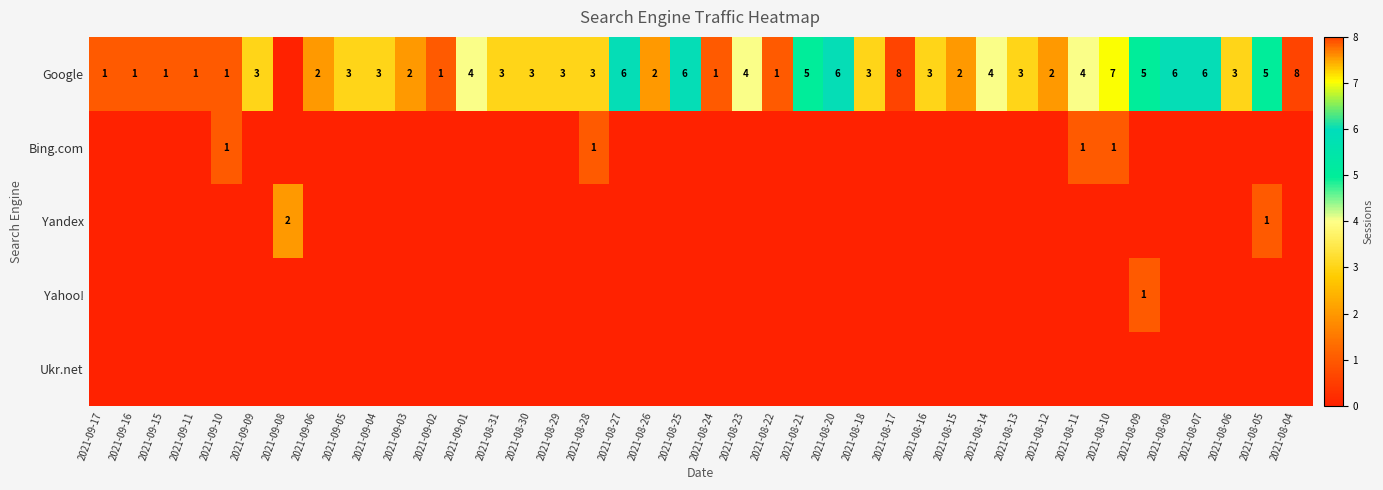

True or false: Bing.com has a value of 1 at 2021-08-10.

True